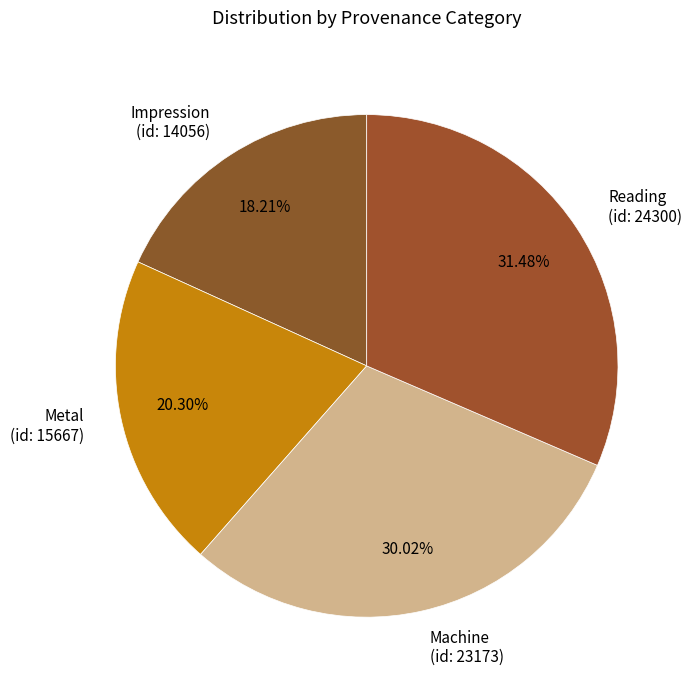

How many slices are in this pie chart?

4